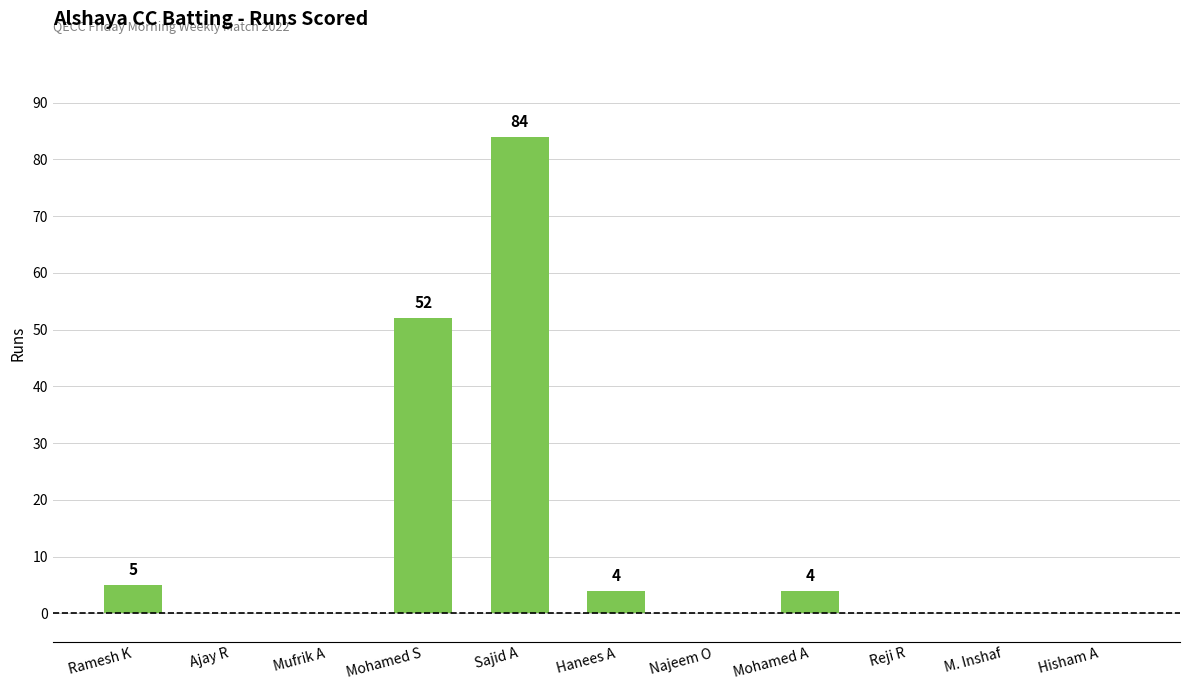

Is it true that the value at Mufrik A is 0?

True